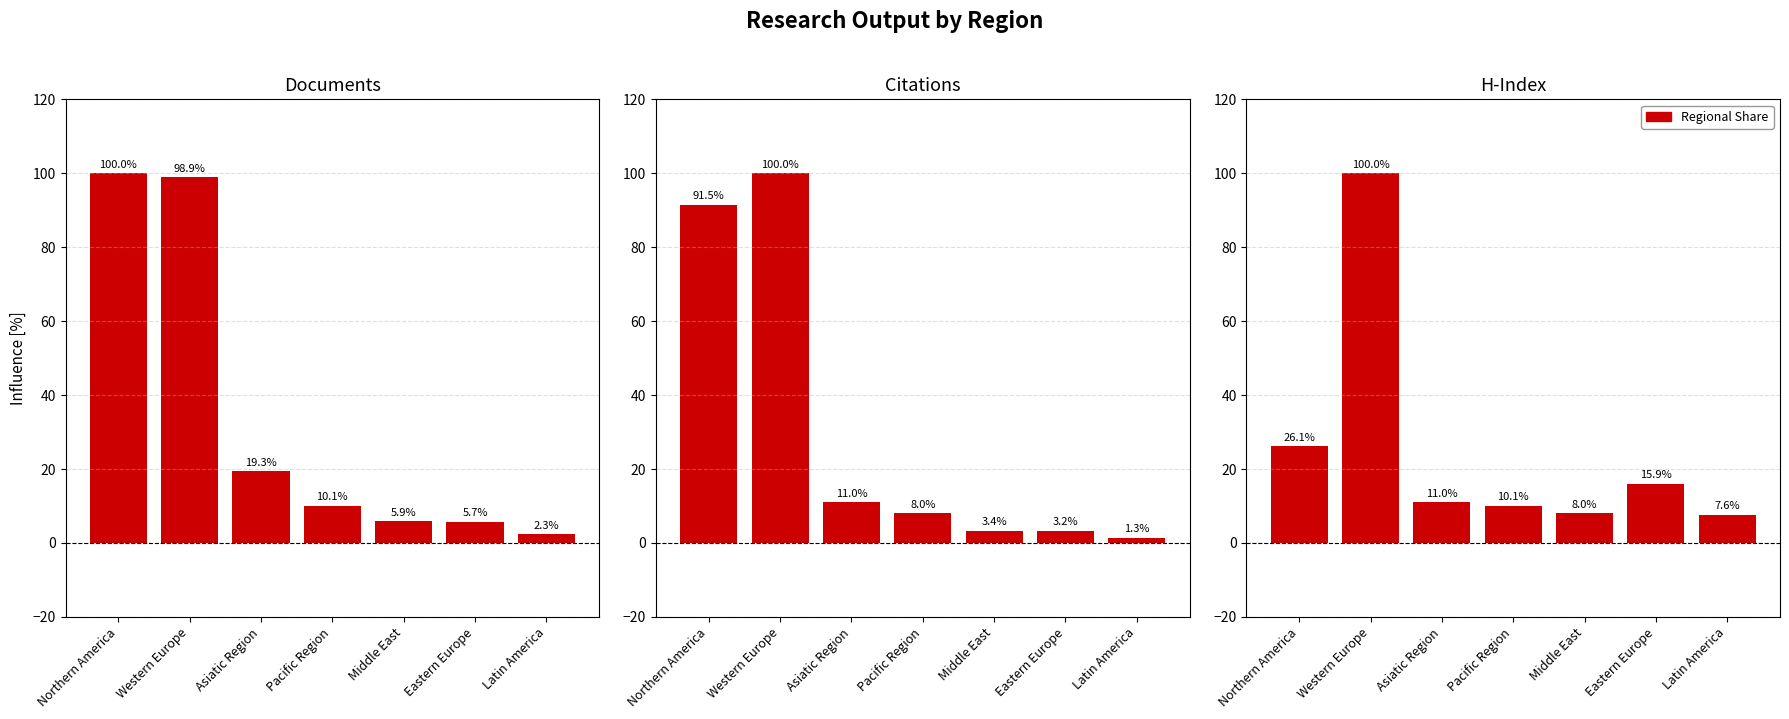

What is the smallest value displayed?

1.3